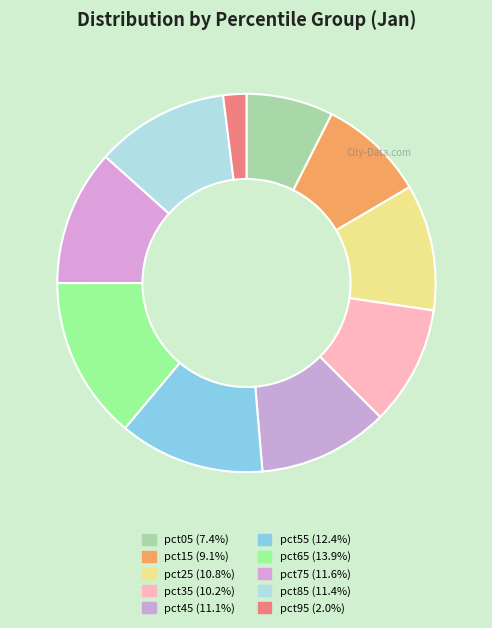

The pct45 slice represents 11% of the pie. True or false?

True